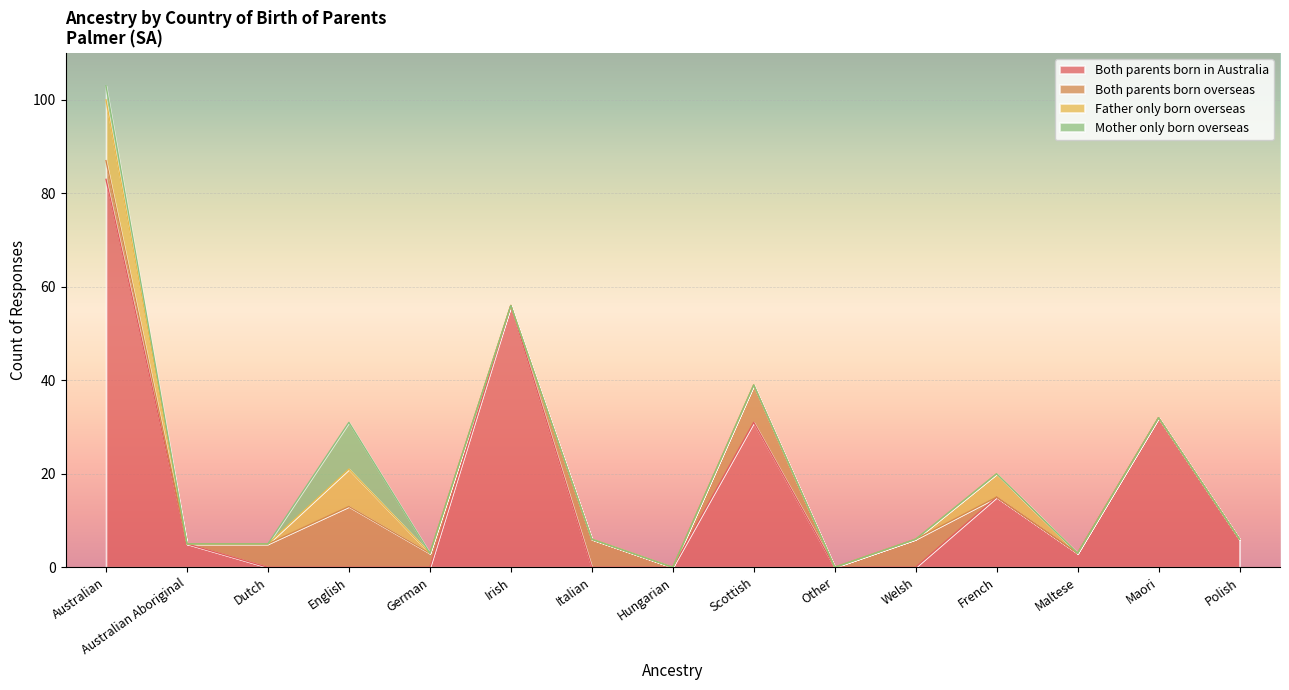

What is the label of the 6th point from the left?

Irish